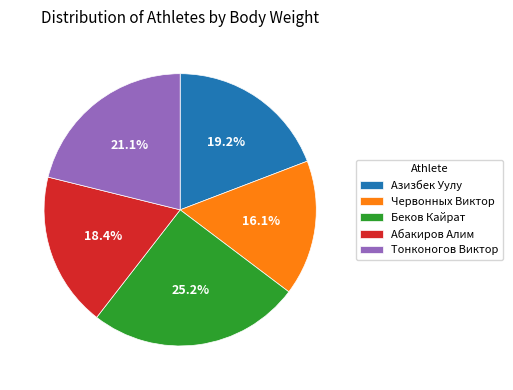

How many segments does this pie chart have?

5